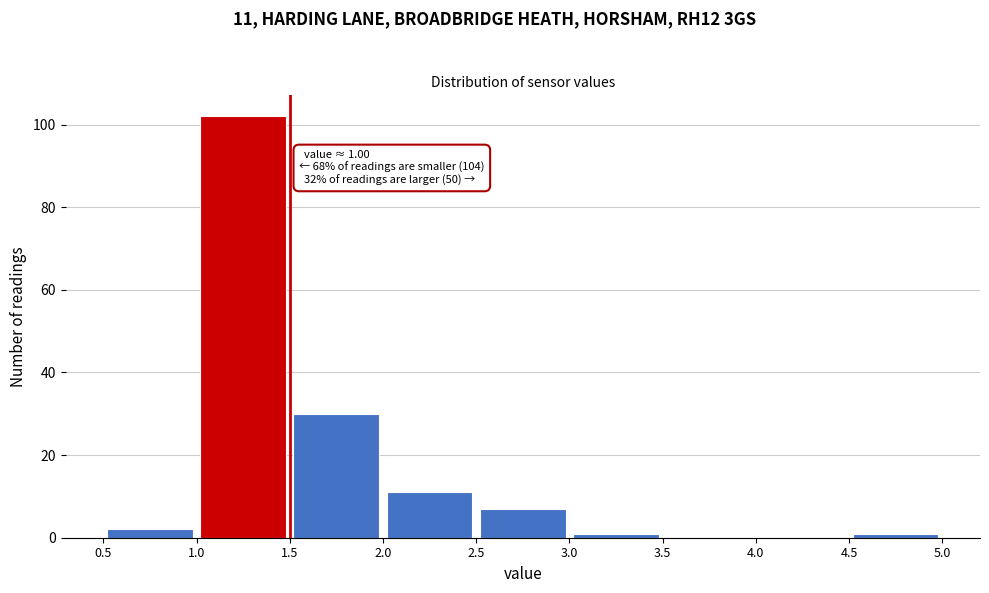

Which range on the x-axis has the tallest bar?

1.0 to 1.5